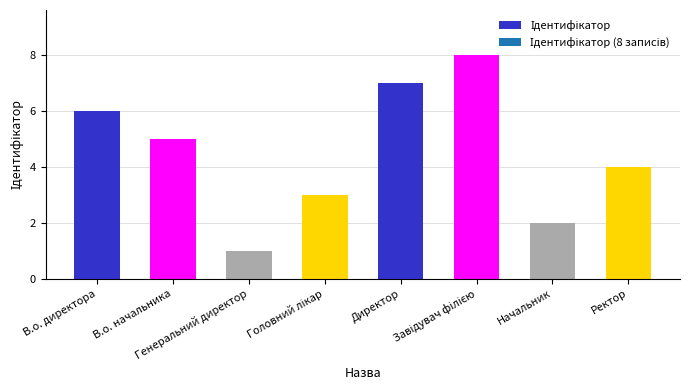

What is the difference between the maximum and minimum values?

7